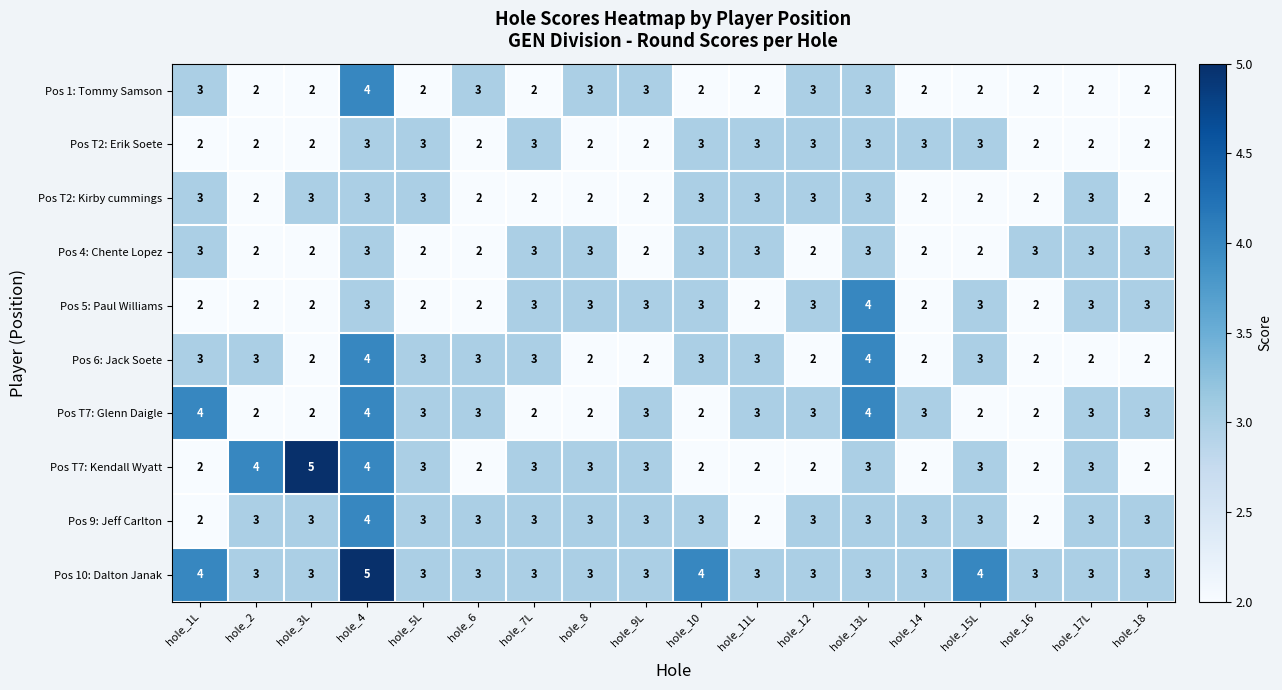

How many categories are shown in the chart?

18